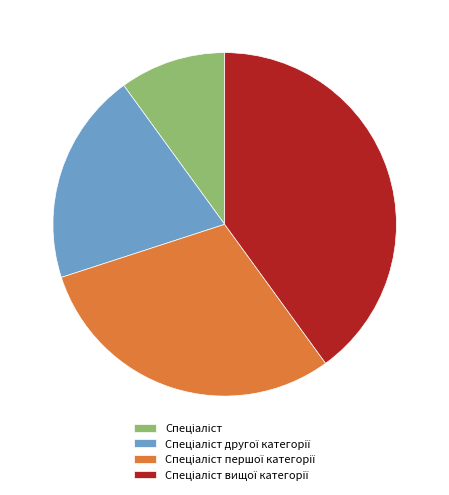

How many segments does this pie chart have?

4